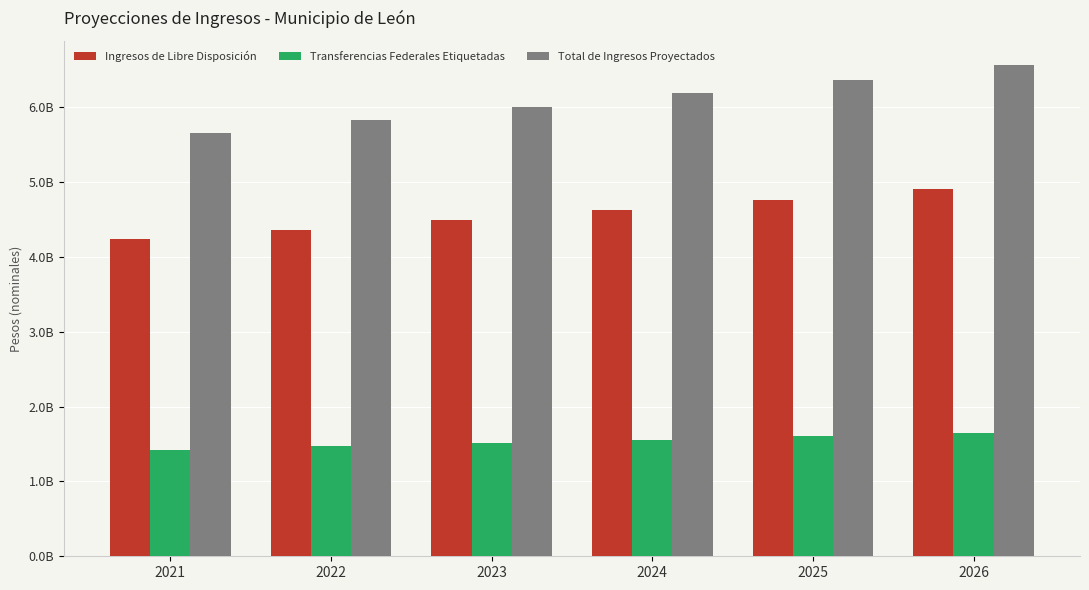

Does the chart contain any negative values?

No